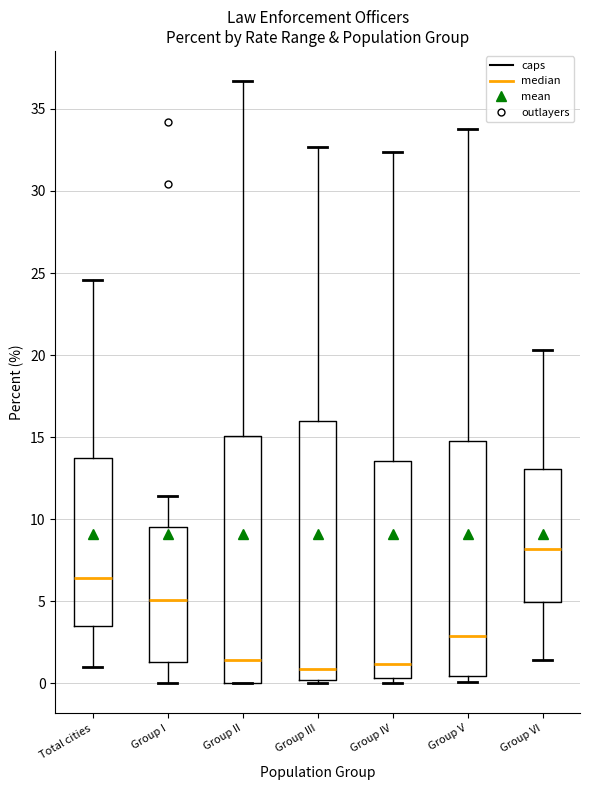

Where does the upper whisker of the box for Group IV end on the y-axis? The values are not printed on the chart, so give them approximately, as read against the axis.

32.5